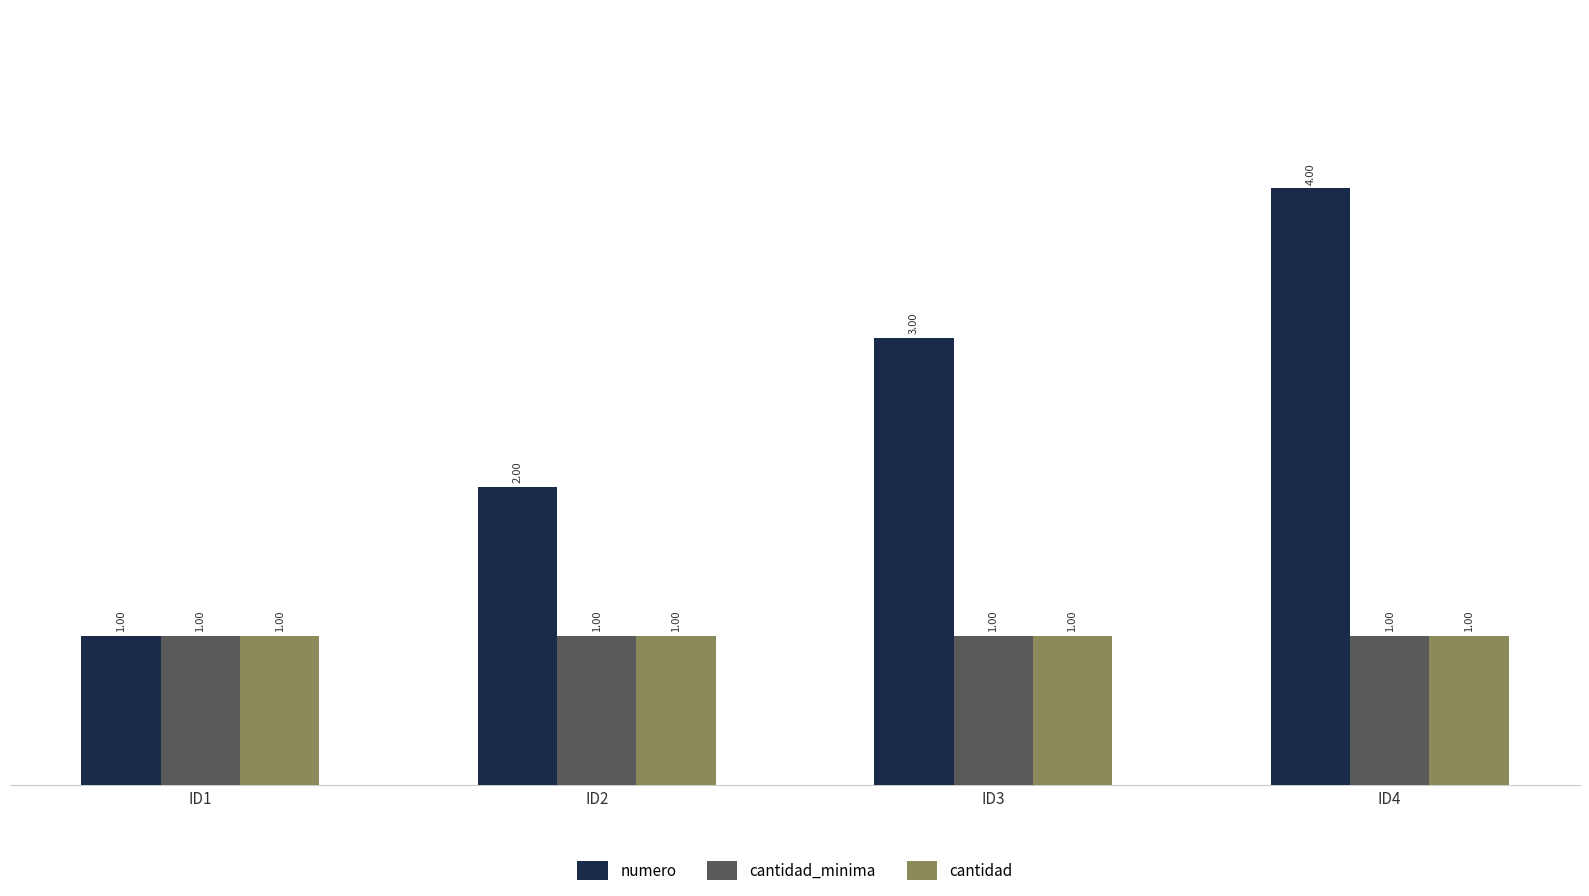

How many bars are there in each group?

3